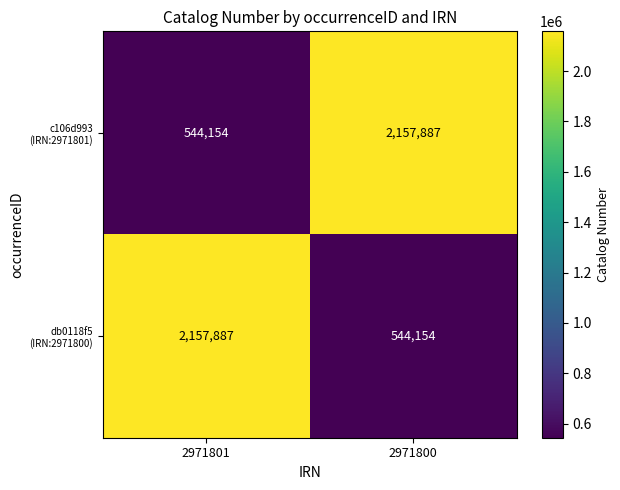

What is the maximum value shown in the chart?

2157887